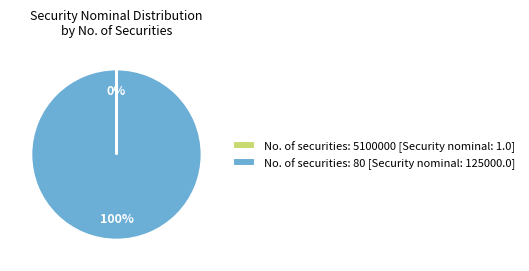

What percentage is the No. of securities: 80 [Security nominal: 125000.0] slice, to the nearest percent?

100%